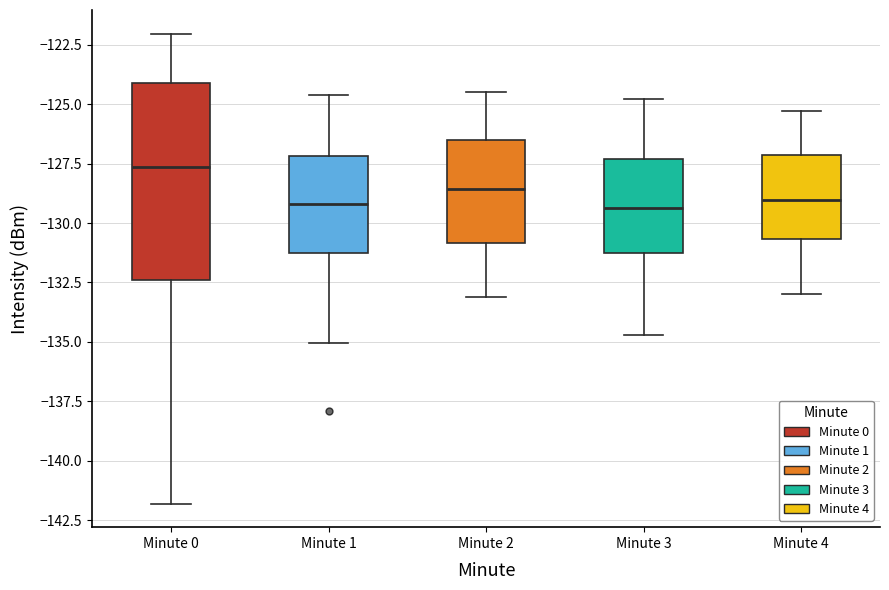

Reading left to right, read every box against the y-axis: the position of its median line, the range the box covers, and the ends of its whiskers. The values are not printed on the chart, so give them approximately, as read against the axis.

Minute 0: median -127.5, box -132.5 to -124.0, whiskers -142.0 to -122.0
Minute 1: median -129.0, box -131.0 to -127.0, whiskers -135.0 to -124.5
Minute 2: median -128.5, box -131.0 to -126.5, whiskers -133.0 to -124.5
Minute 3: median -129.5, box -131.0 to -127.5, whiskers -134.5 to -125.0
Minute 4: median -129.0, box -130.5 to -127.0, whiskers -133.0 to -125.5